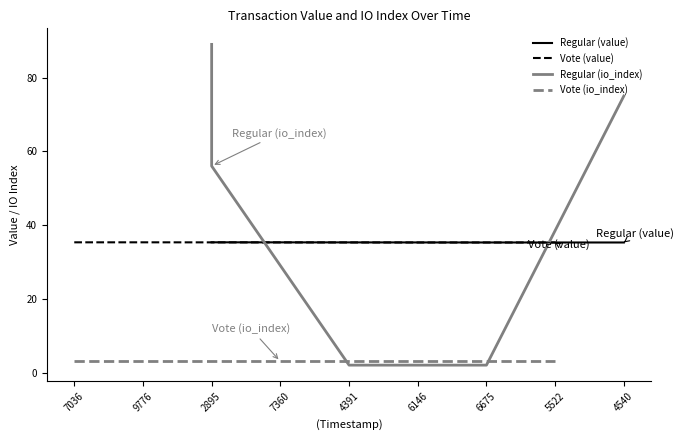

True or false: Vote (io_index) and Vote (value) intersect in this chart.

False